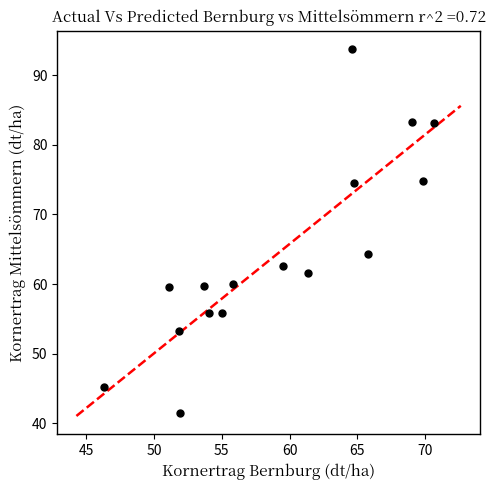

What is the range of Y values (max minus min)?

52.3